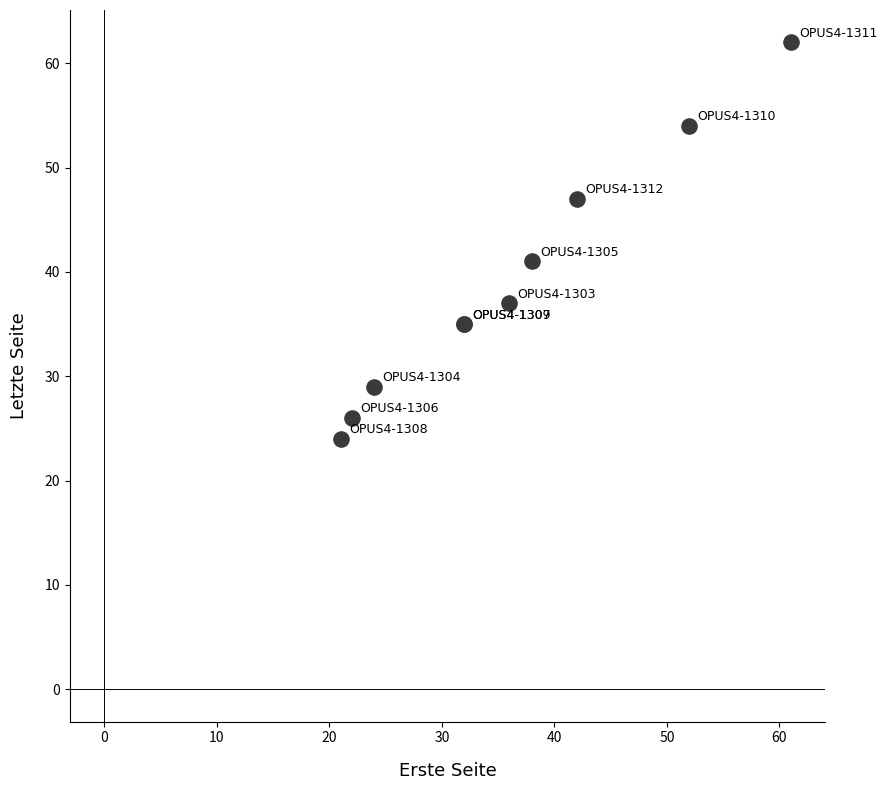

What Y value in the scatter plot is closest to 43?

41